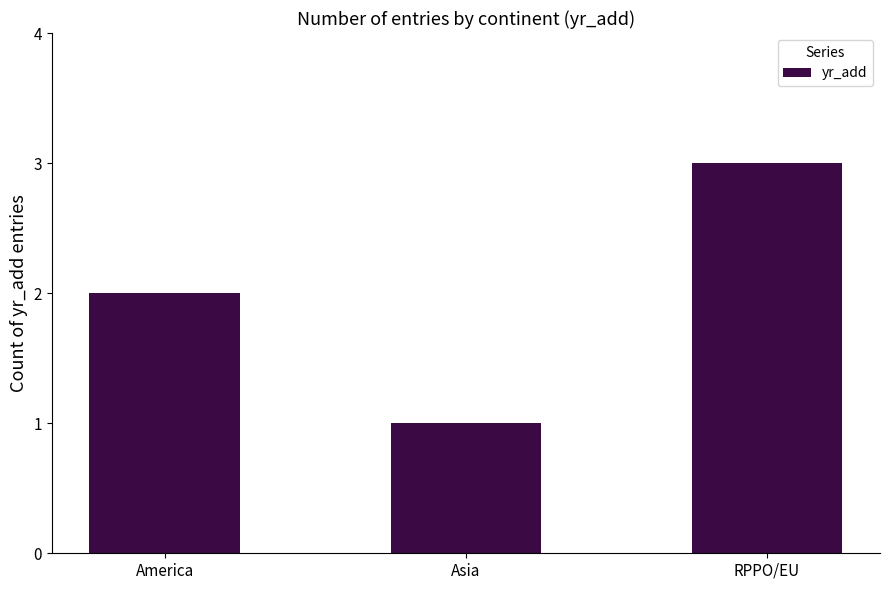

How many categories are shown in the chart?

3